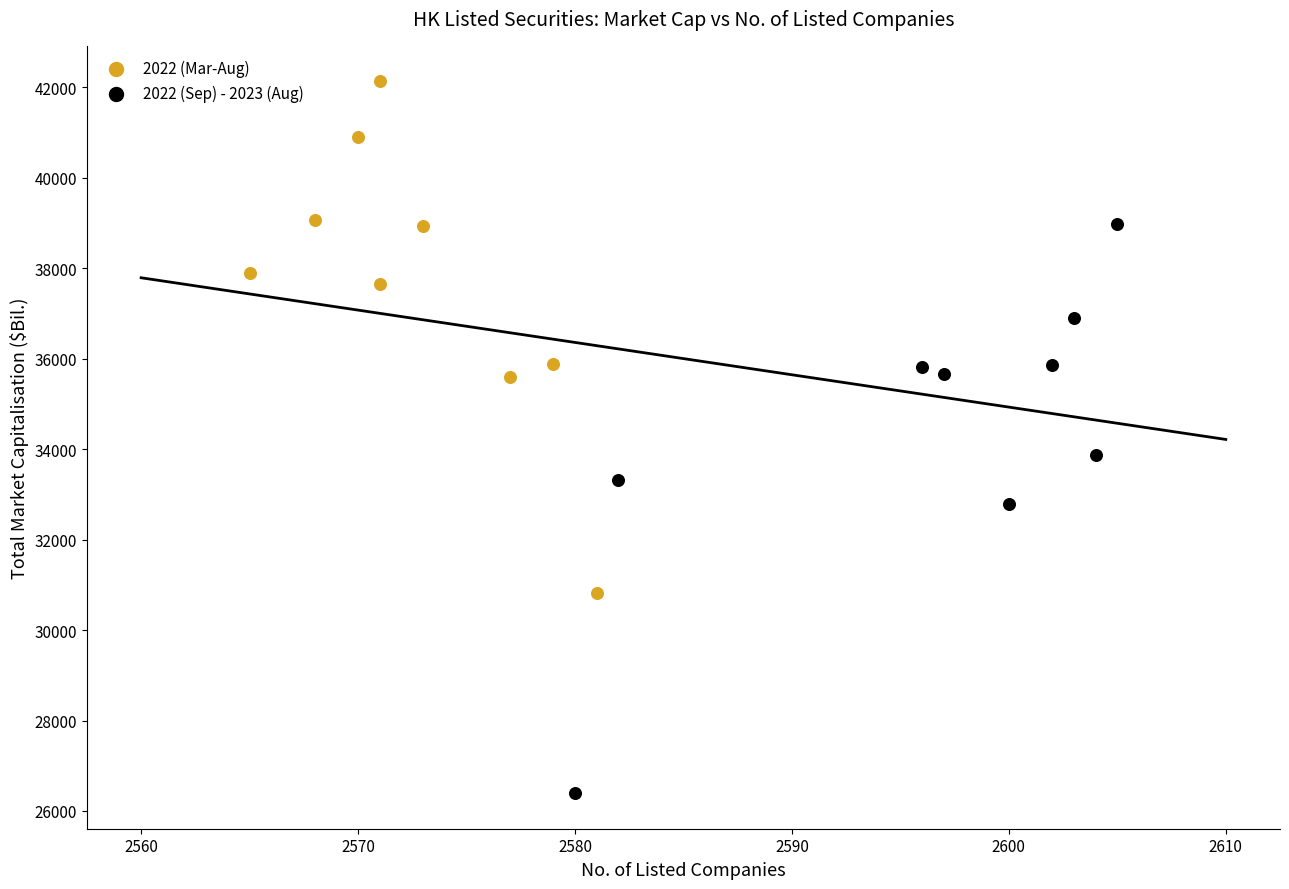

Which series has the largest Y range (max minus min)?

2022 (Sep) - 2023 (Aug)